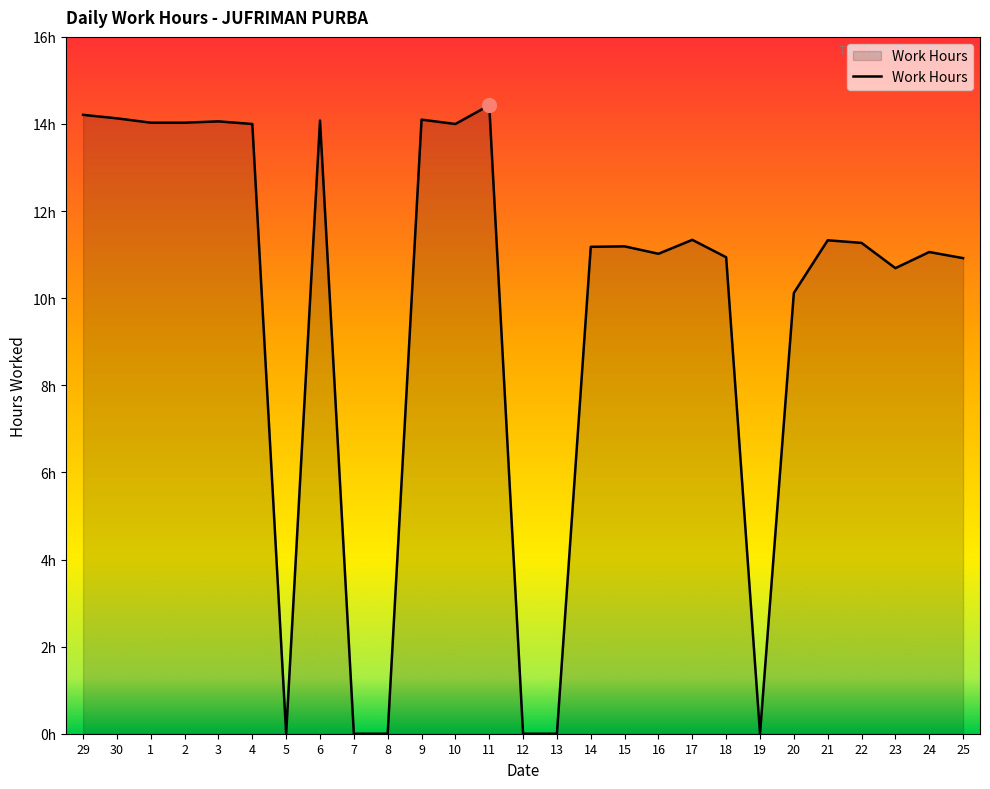

True or false: the data shows 0.0 at 12.

True